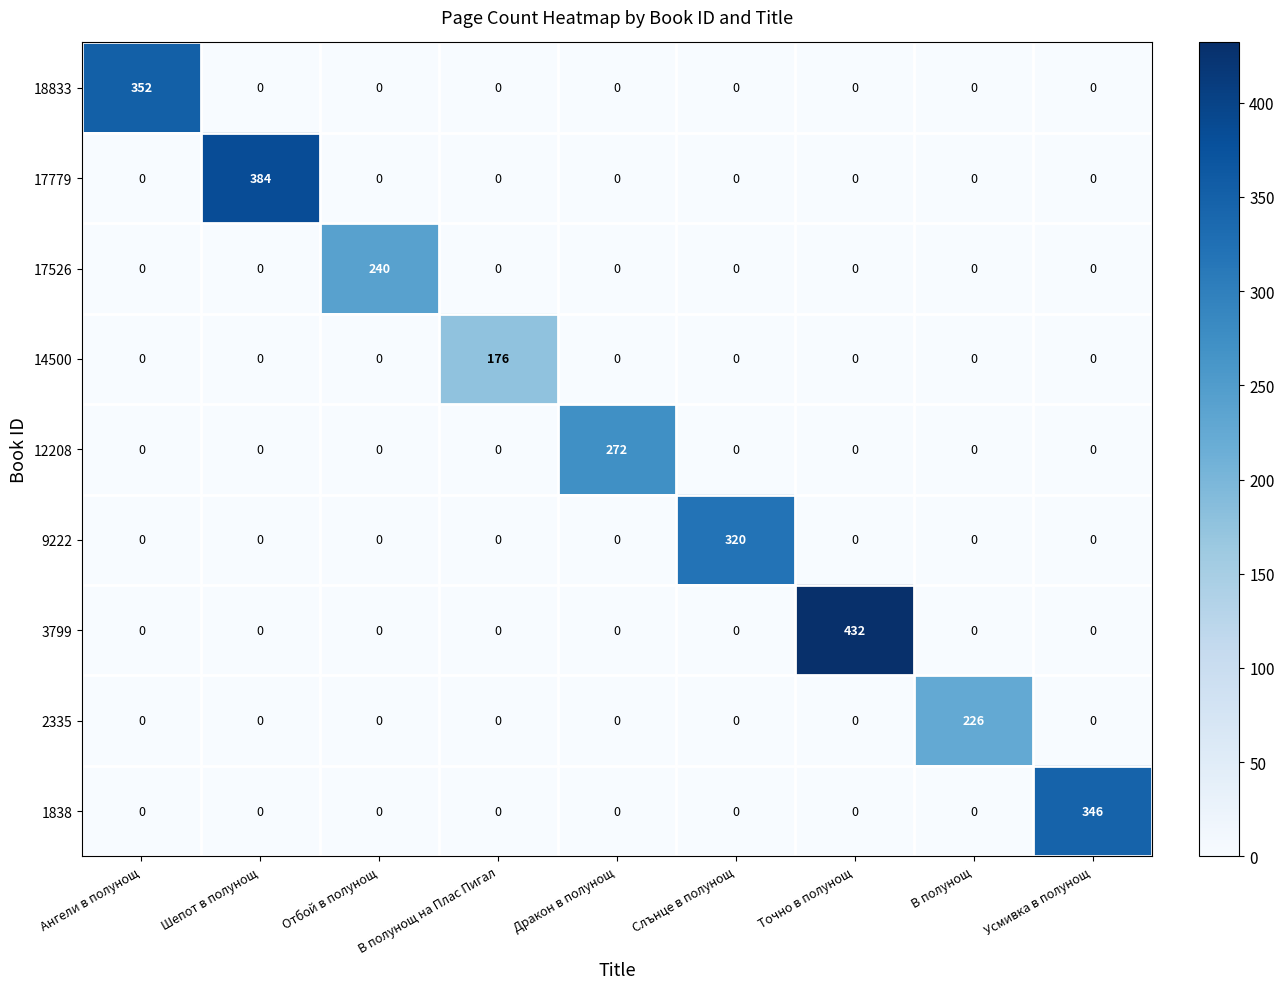

What is the difference between the maximum and second lowest values in the 1838 series?

346